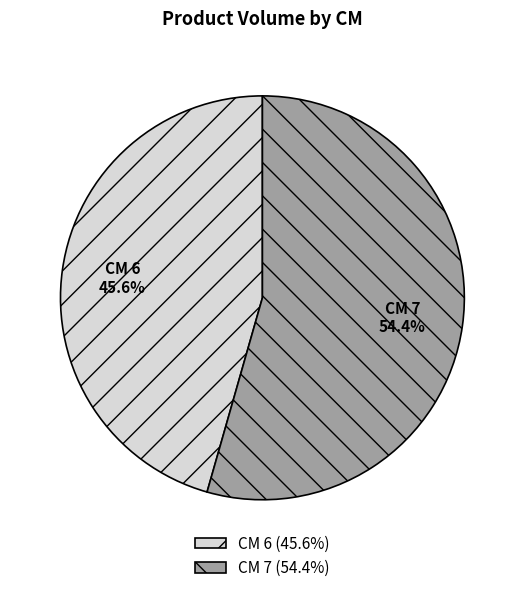

Is there any slice that represents more than half of the pie?

Yes